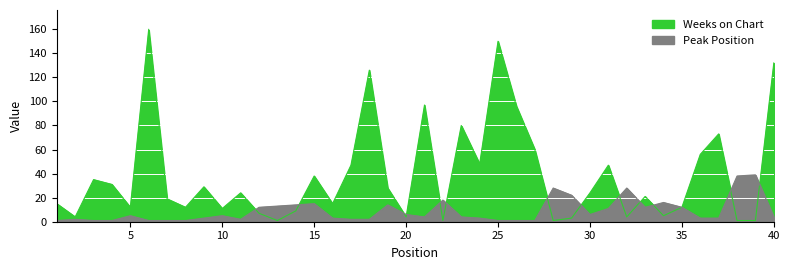

Which series ends up on top after the final intersection of Weeks on Chart and Peak Position?

Weeks on Chart